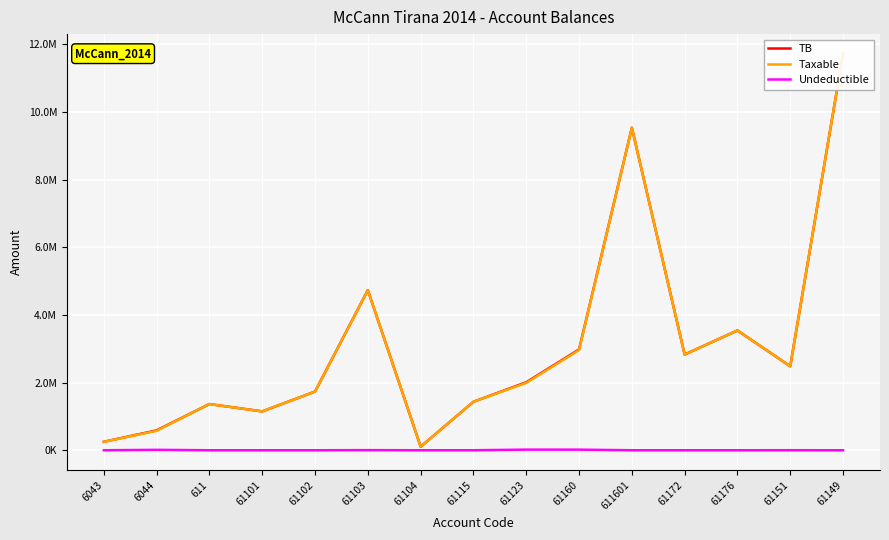

What is the sum of the Taxable values at 611601 and 61149?

21253934.3